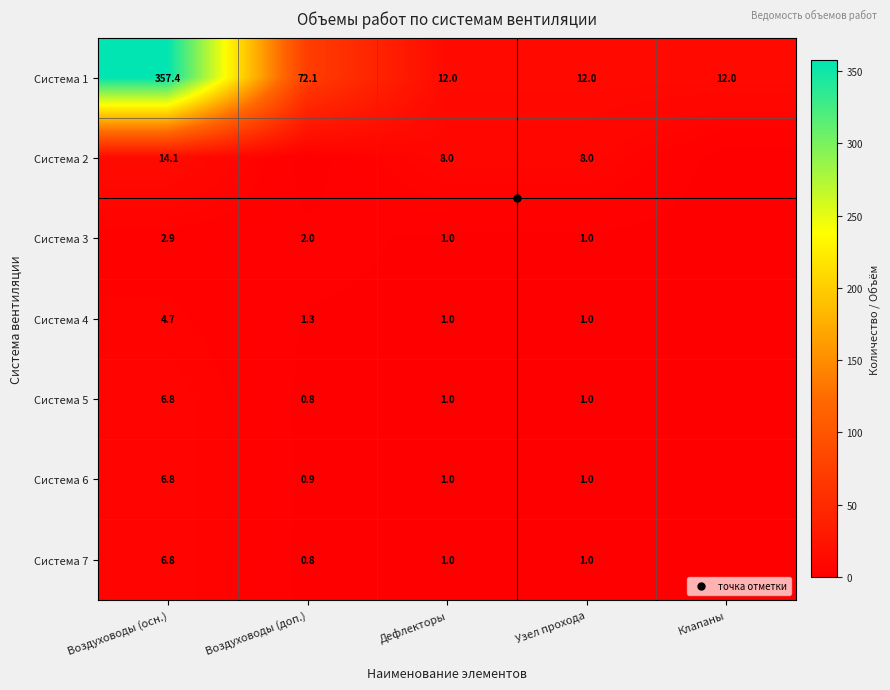

What is the approximate value of Система 4 at Дефлекторы?

1.0